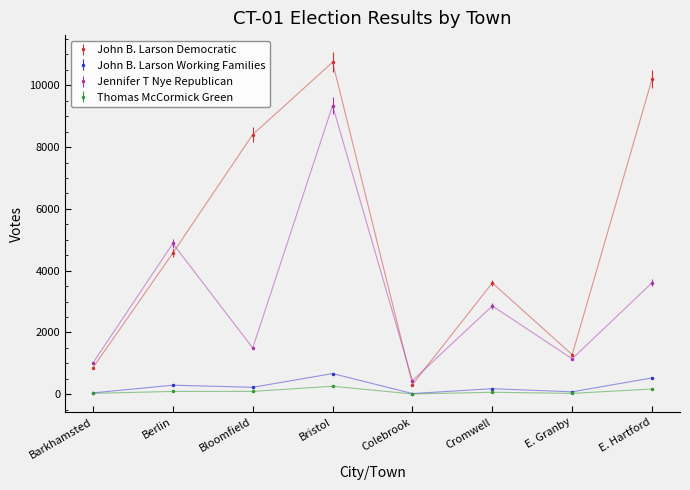

At which category does John B. Larson Democratic reach its first local peak?

Bristol